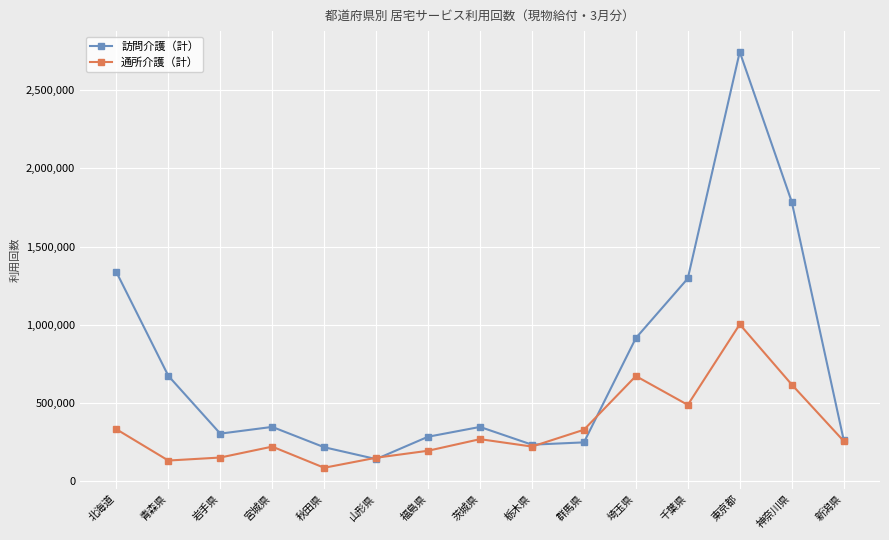

At which category does 訪問介護（計） reach its first local peak?

宮城県